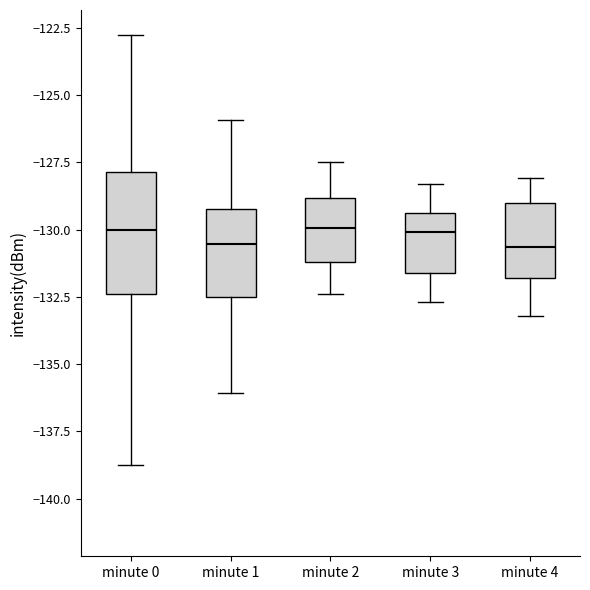

Reading left to right, transcribe this box plot: for each box, give where its median line is, the range the box spans, and where its two whiskers end, as read against the y-axis. The values are not printed on the chart, so give them approximately, as read against the axis.

minute 0: median -130.0, box -132.5 to -128.0, whiskers -139.0 to -123.0
minute 1: median -130.5, box -132.5 to -129.0, whiskers -136.0 to -126.0
minute 2: median -130.0, box -131.0 to -129.0, whiskers -132.5 to -127.5
minute 3: median -130.0, box -131.5 to -129.5, whiskers -132.5 to -128.5
minute 4: median -130.5, box -132.0 to -129.0, whiskers -133.0 to -128.0